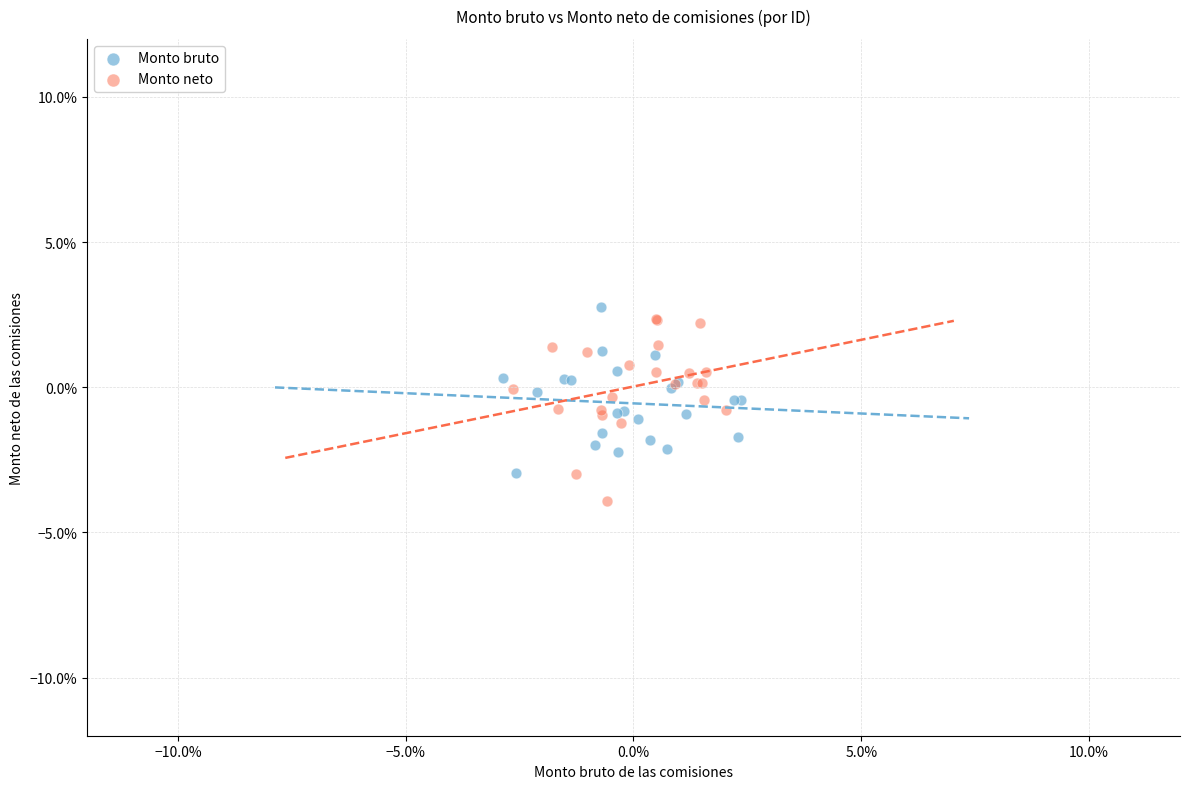

What are all the series names shown in the legend?

Monto bruto, Monto neto